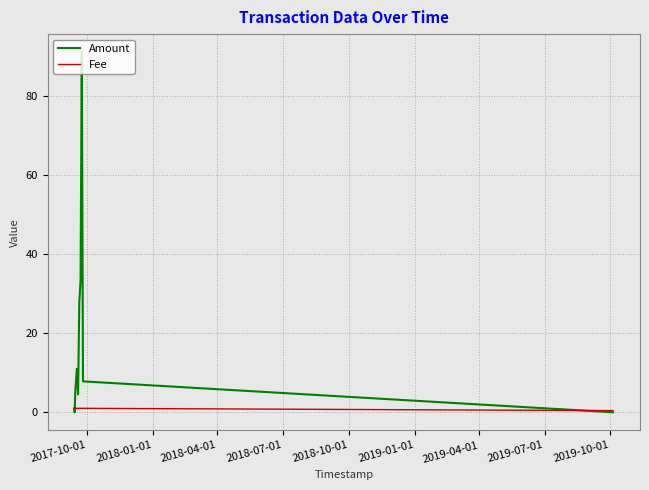

How many data points does each series have?

13